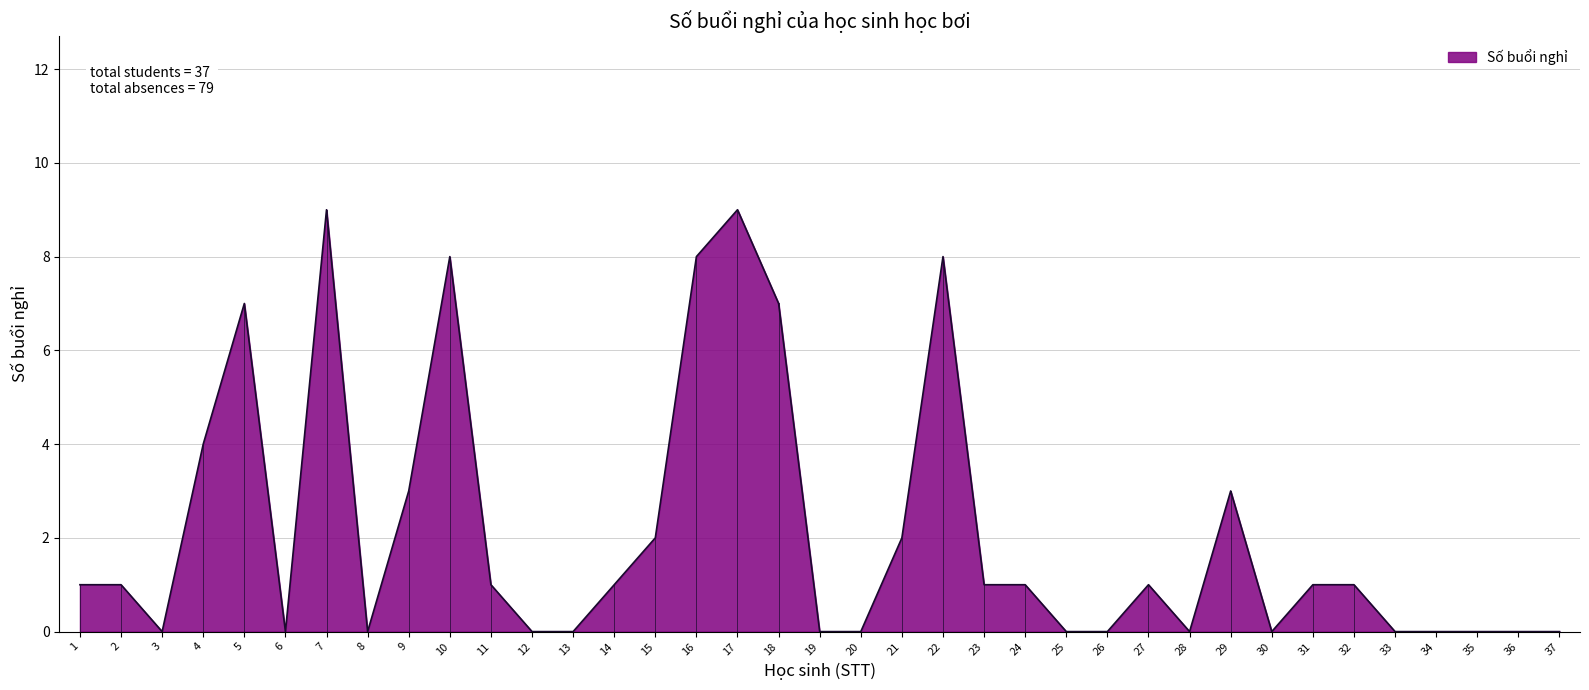

Reading left to right, what are all the values shown in this chart?

1	1	0	4	7	0	9	0	3	8	1	0	0	1	2	8	9	7	0	0	2	8	1	1	0	0	1	0	3	0	1	1	0	0	0	0	0